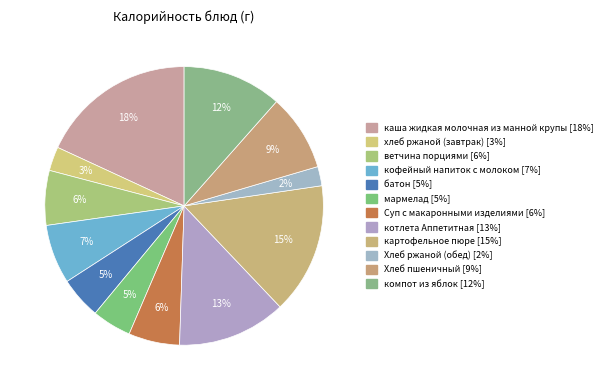

Rank the categories by value from highest to lowest.

каша жидкая молочная из манной крупы, картофельное пюре, котлета Аппетитная, компот из яблок, Хлеб пшеничный, кофейный напиток с молоком, ветчина порциями, Суп с макаронными изделиями, батон, мармелад, хлеб ржаной (завтрак), Хлеб ржаной (обед)